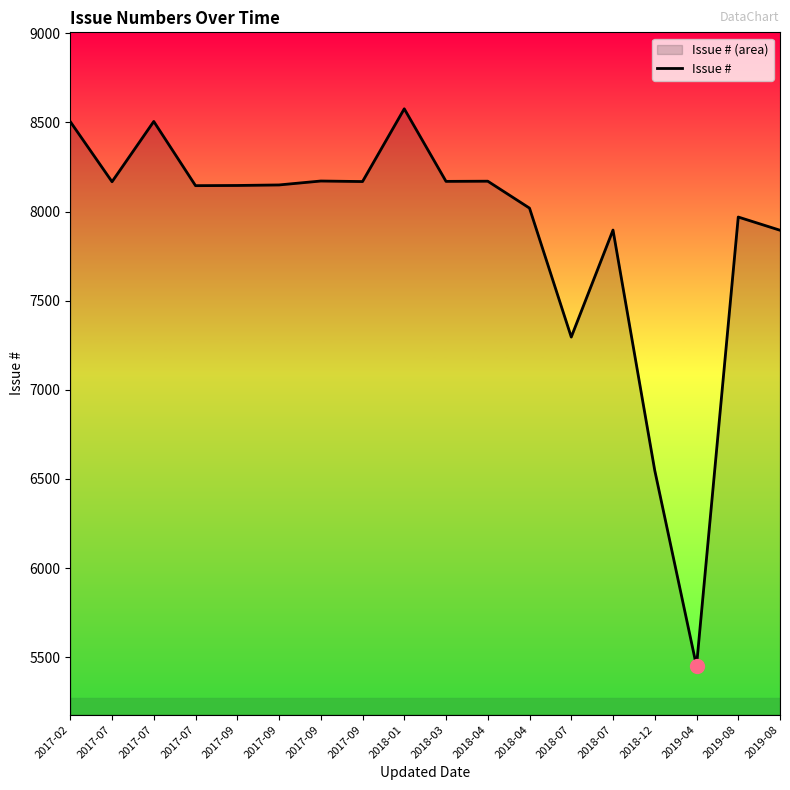

How many lines are shown in the chart?

1